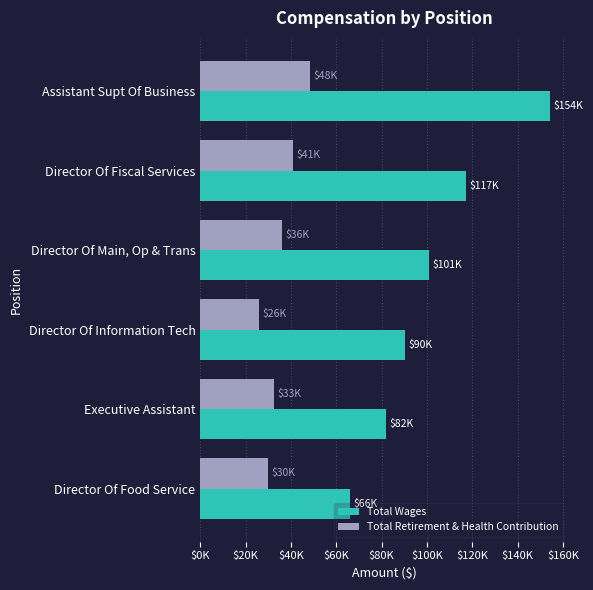

At which label is Total Retirement & Health Contribution closest to 37059?

Director Of Main, Op & Trans